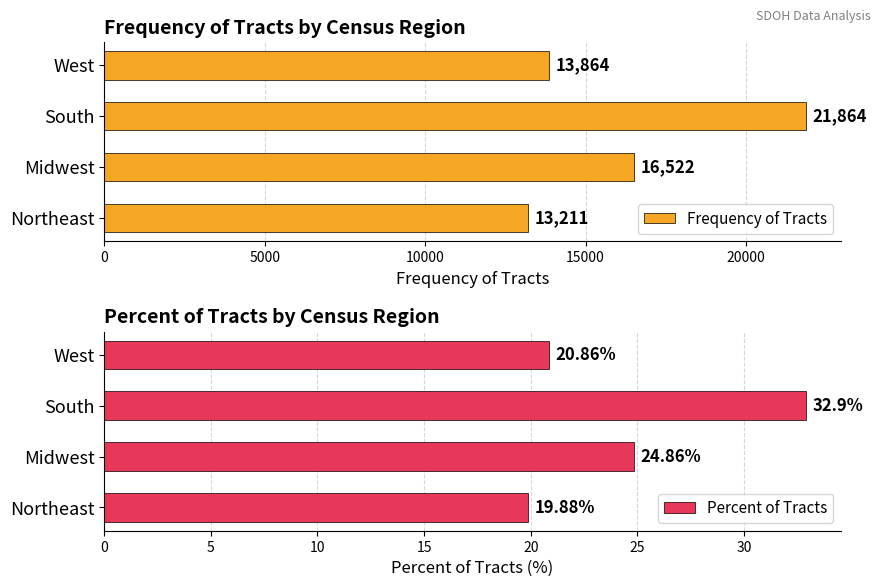

What is the lowest value of the Percent of Tracts series?

19.9